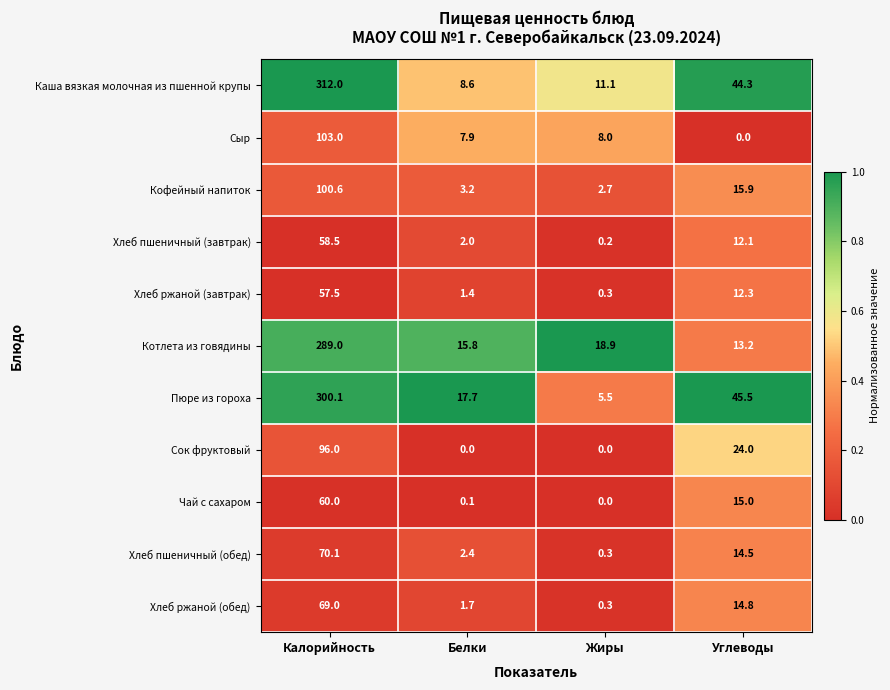

What is the greatest value displayed?

312.0